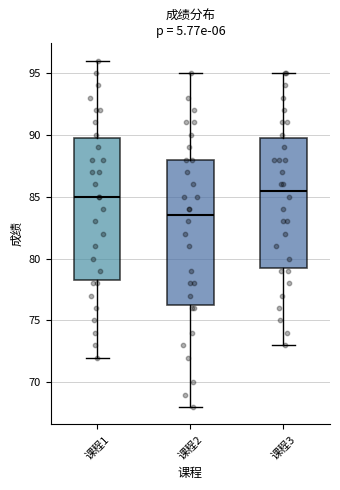

Which box's median line is the lowest?

课程2